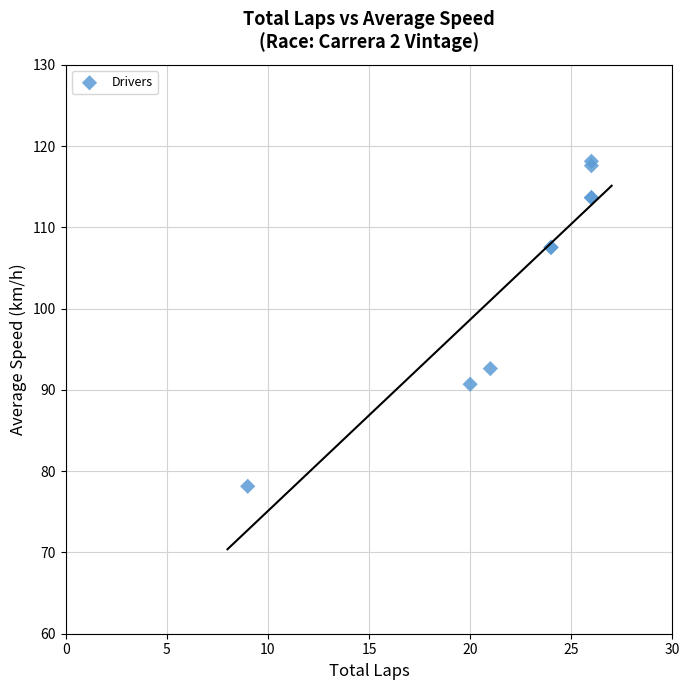

What Y value in the scatter plot is closest to 98?

92.6